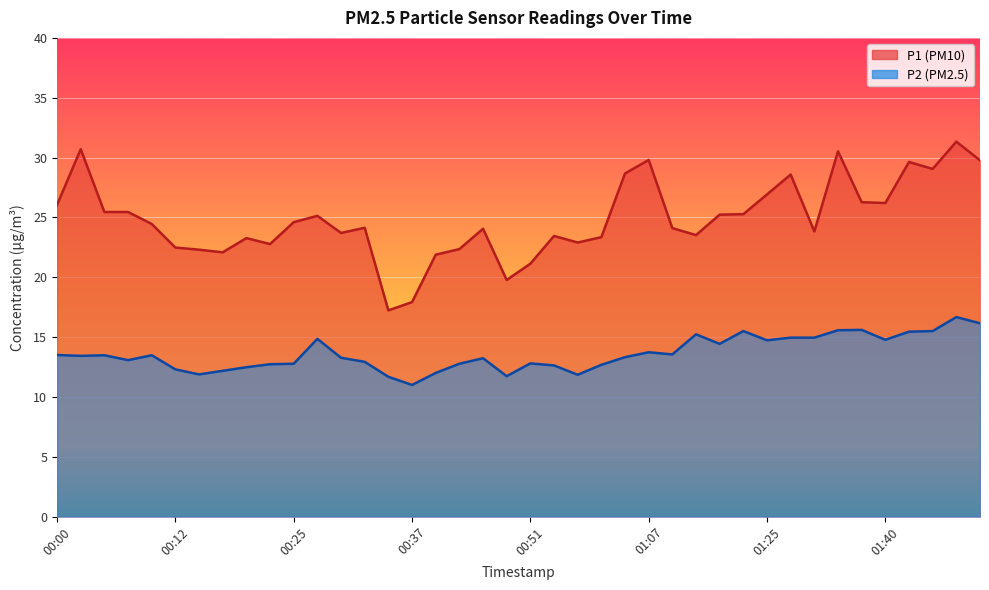

What is the sum of the P2 values at 00:39 and 00:00?

25.5